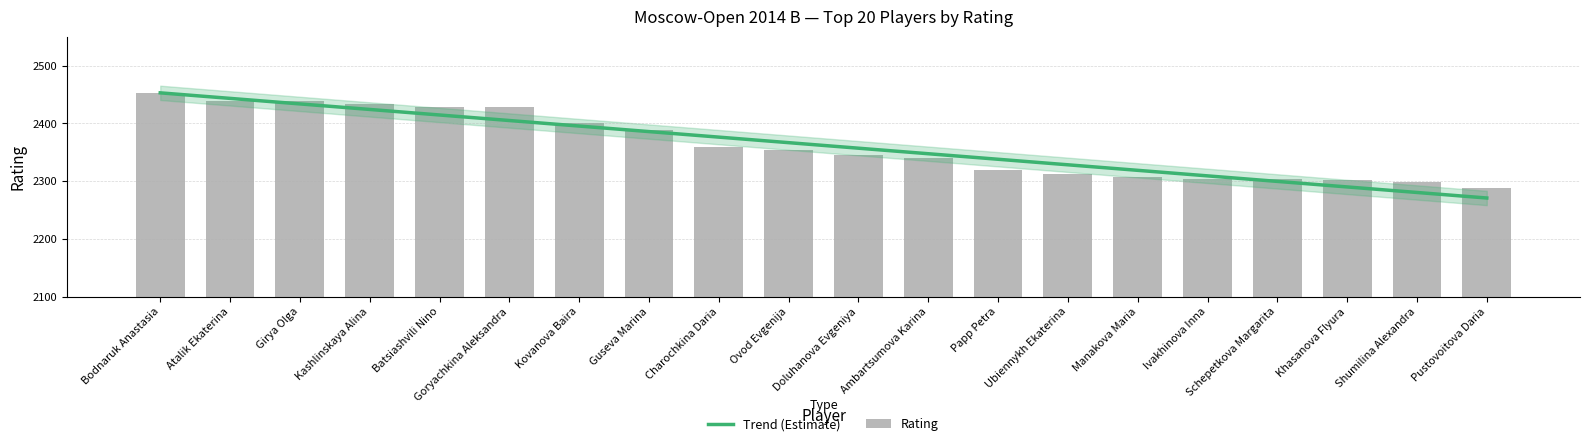

At which label is the value closest to 2370?

Charochkina Daria